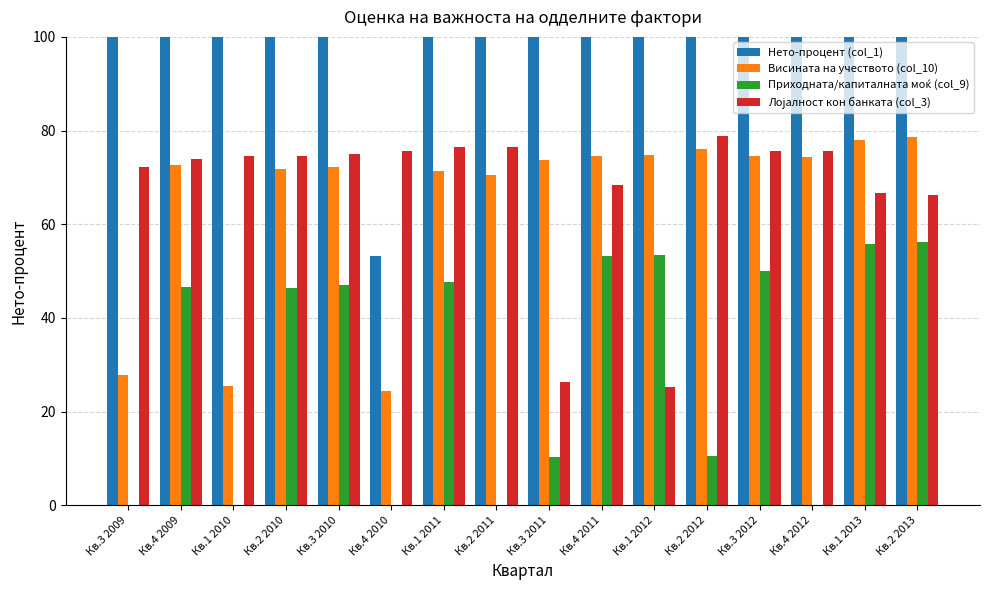

What is the total value across all series at Кв.2 2011?

246.9